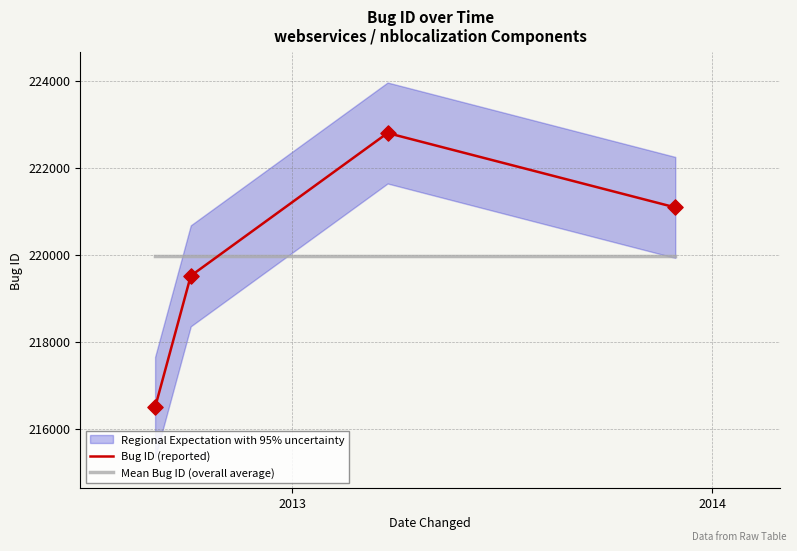

Which series has the largest total across all categories?

Bug ID (reported)